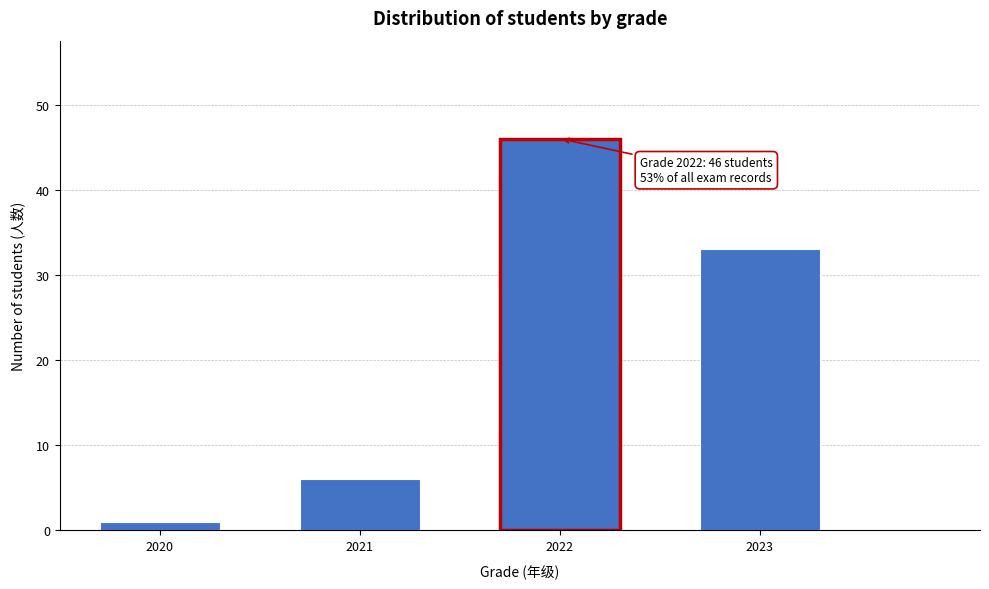

Reading right to left, what are all the values shown in this chart?

2023=33	2022=46	2021=6	2020=1